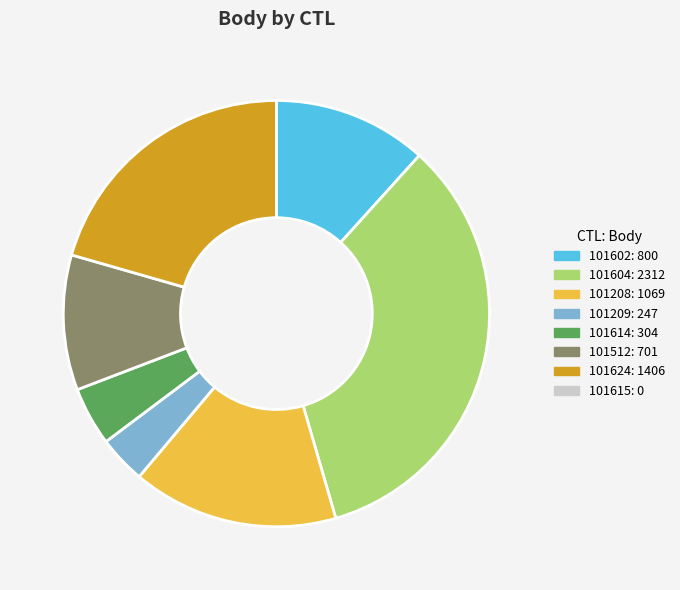

Is there a majority slice in this chart?

No